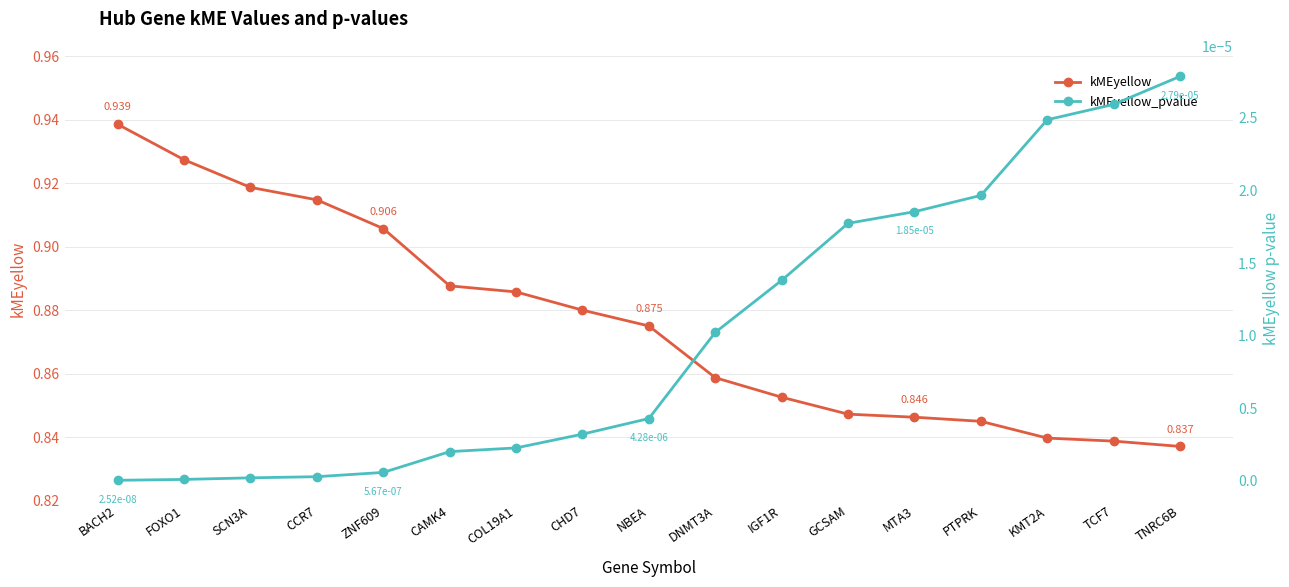

What is the value of the kMEyellow point at the 2nd from the left?

0.9